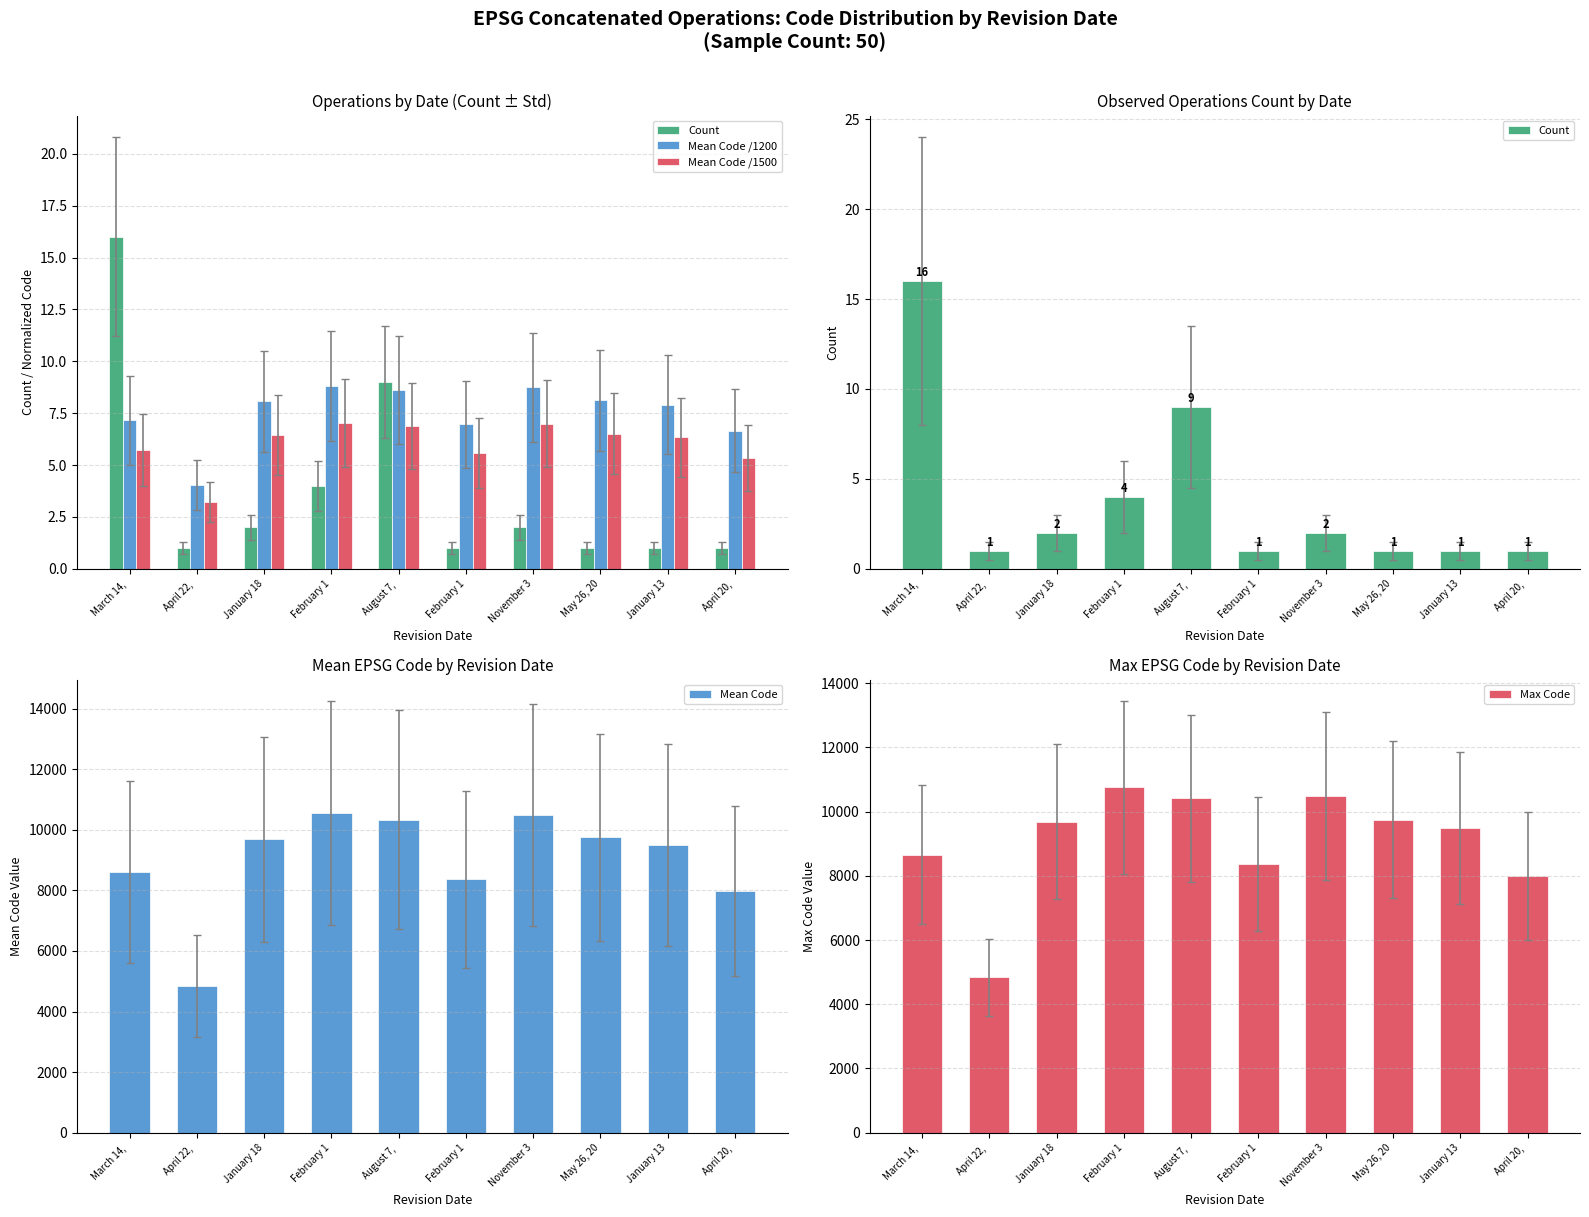

What is the sum of the Mean Code values at May 26, 20 and November 3?

20245.5